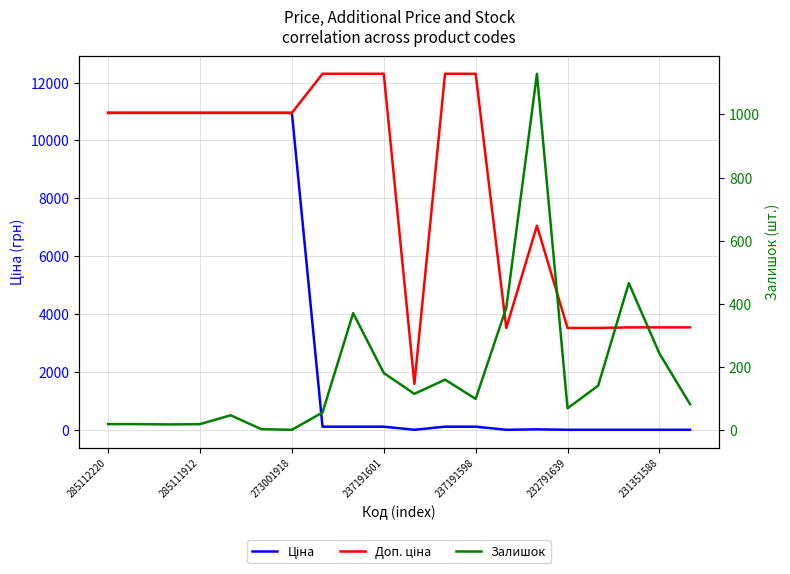

What is the difference between the highest and lowest values at 232791639?

3513.3